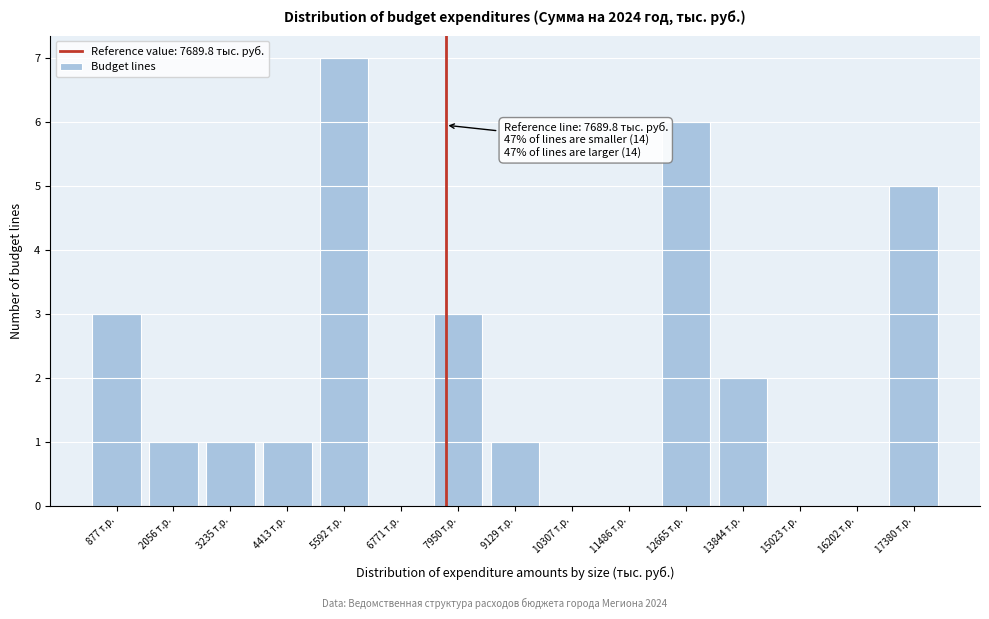

Over which range of the x-axis is the bar tallest?

5000 to 6200